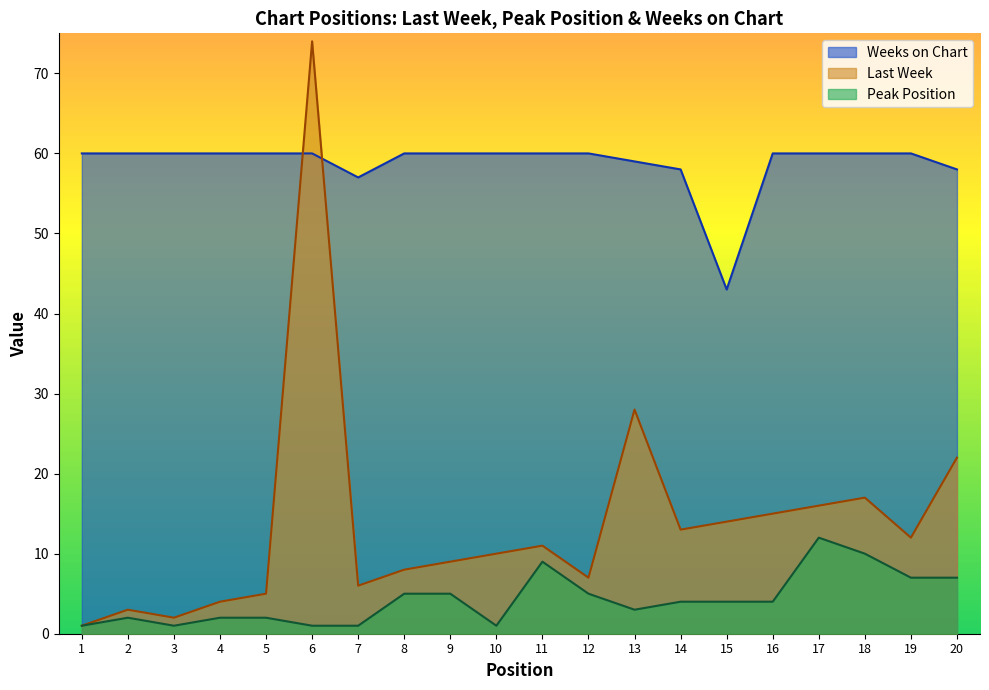

Where is the first local maximum for Last Week?

2